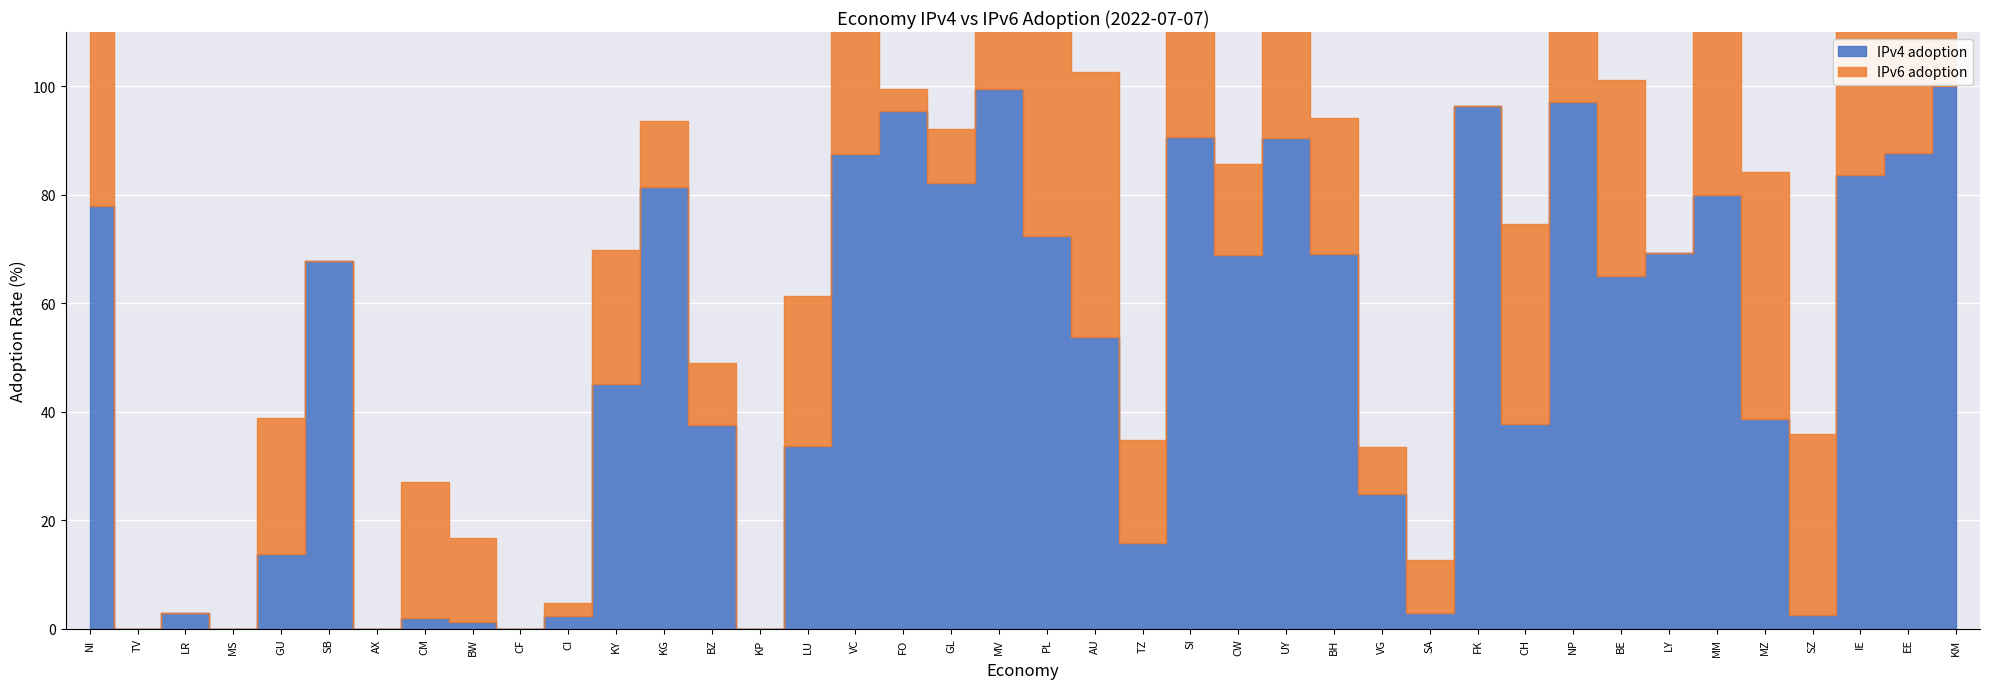

Between AU and NP, which series saw the biggest shift?

IPv4 adoption